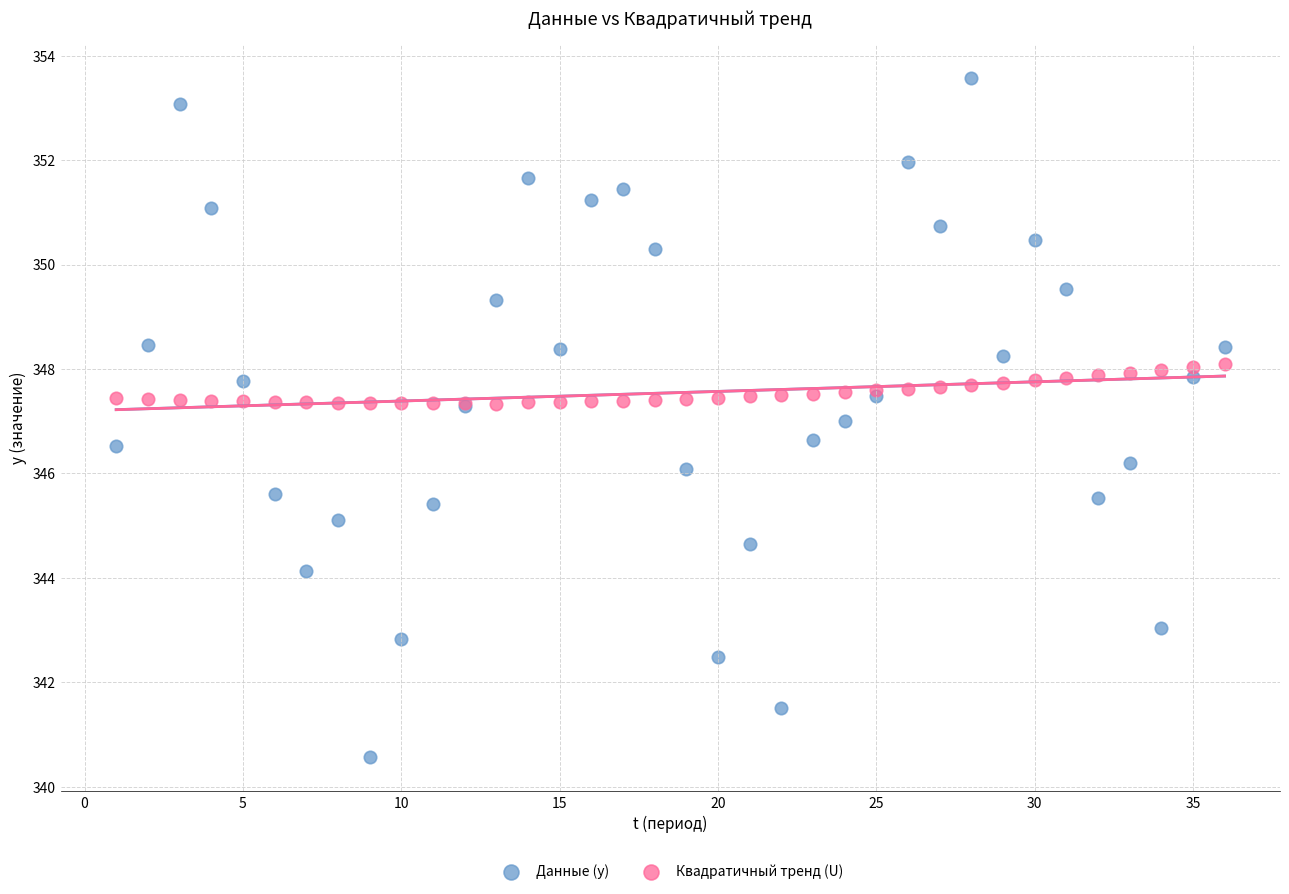

Which series reaches the maximum Y coordinate?

Данные (y)